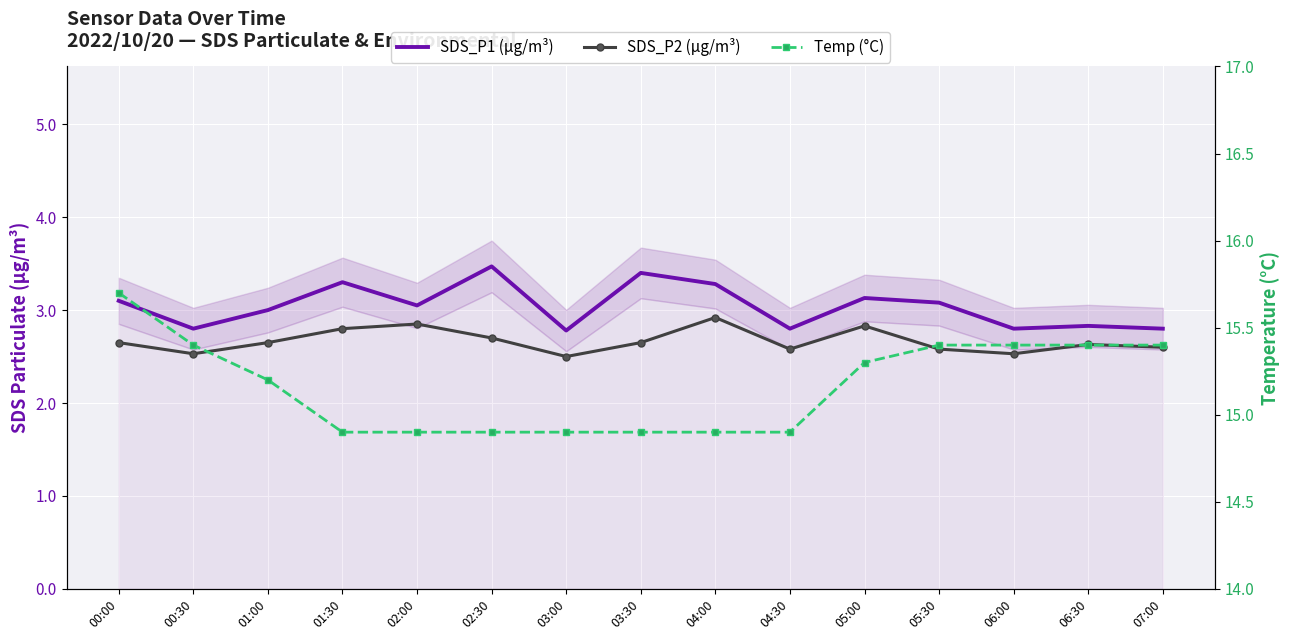

True or false: SDS_P2 (µg/m³) and Temp (°C) cross at least once.

False